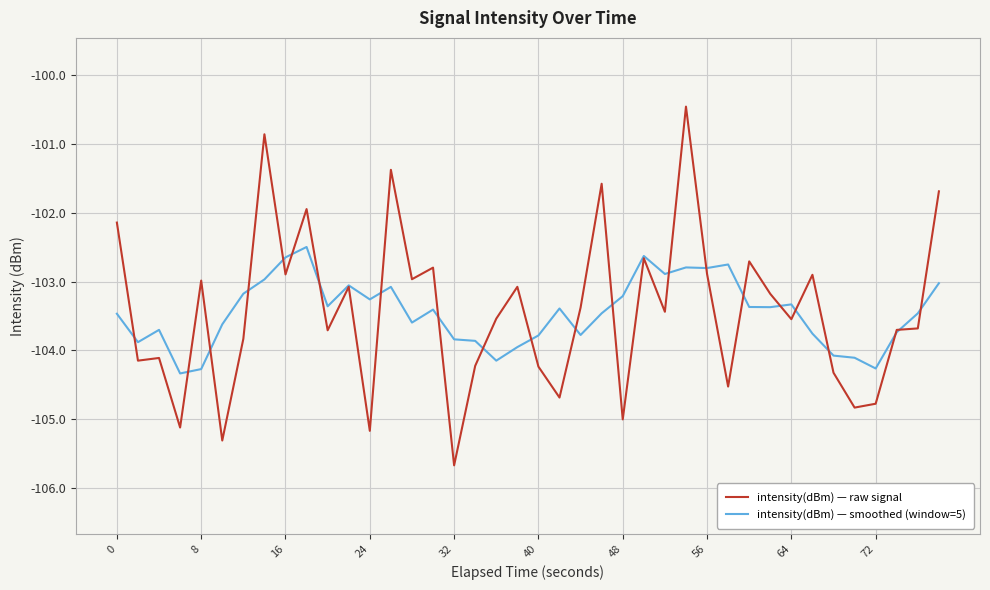

Which series has the widest spread of values?

intensity(dBm) — raw signal